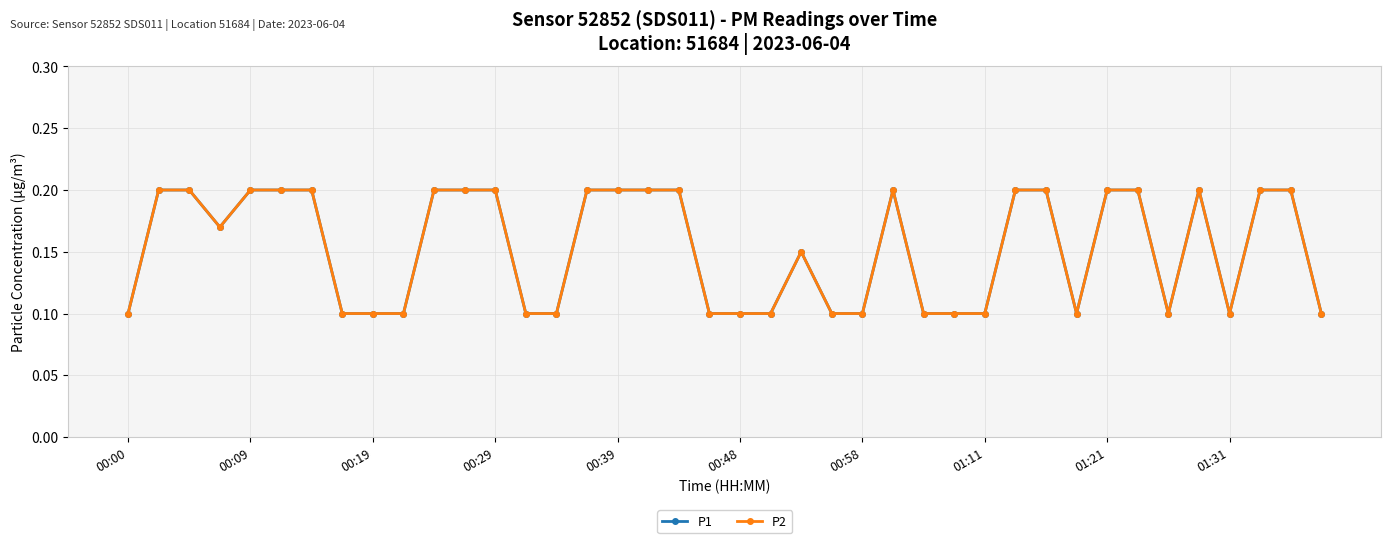

Is this an area chart (filled region under the line)?

No